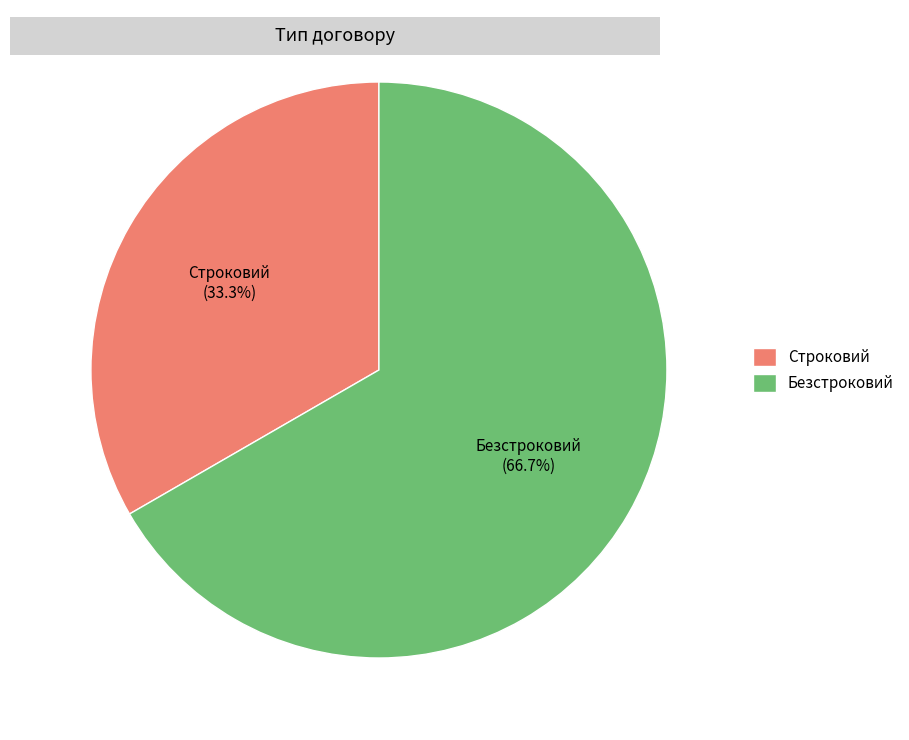

Does Безстроковий account for over 50% of the chart?

Yes